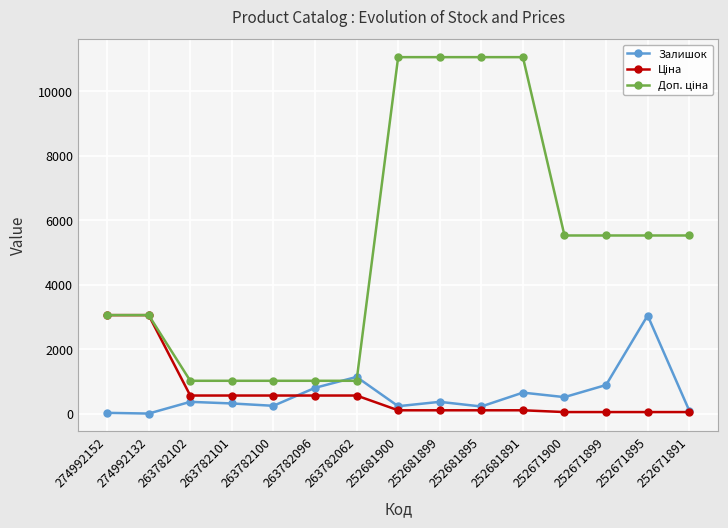

At which label is Залишок closest to 1528?

263782062